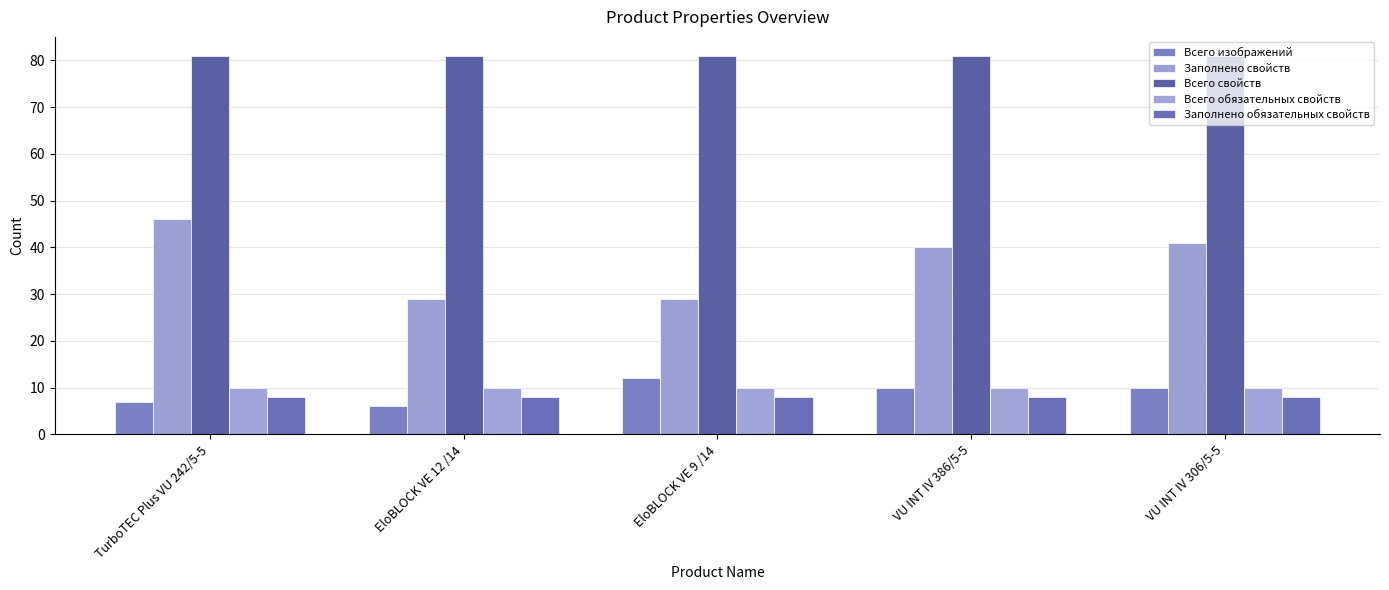

True or false: Заполнено обязательных свойств has a value of 4 at VU INT IV 306/5-5.

False